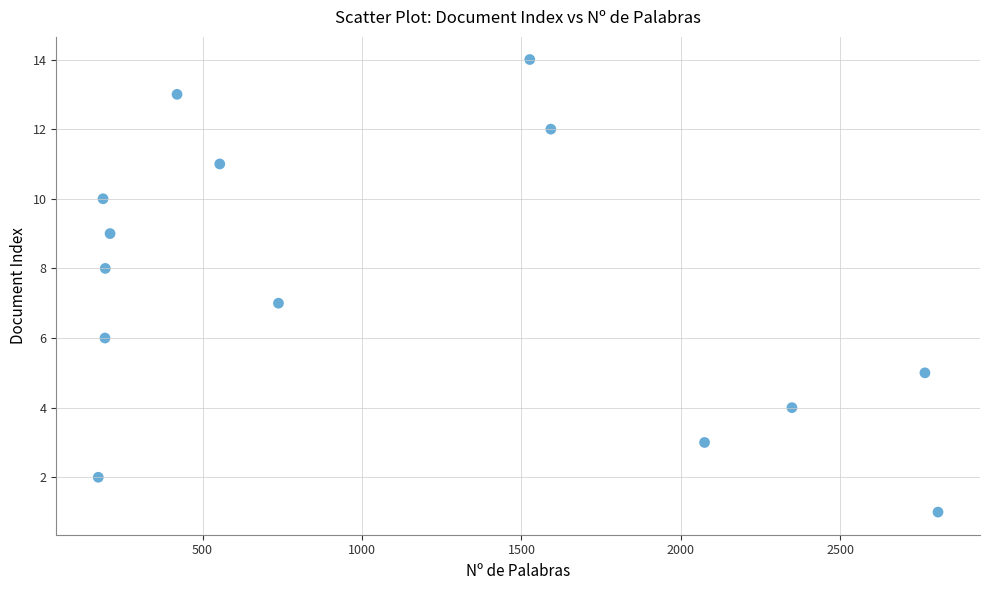

What is the range of Y values (max minus min)?

13